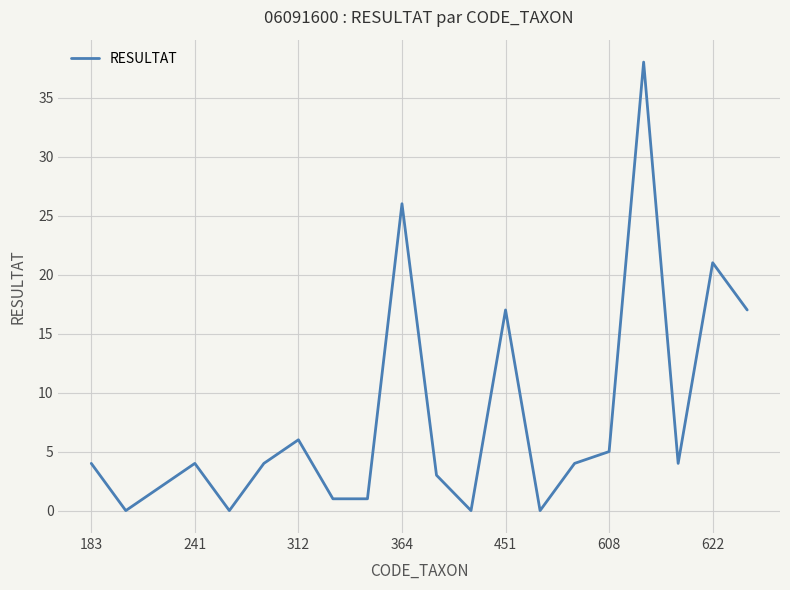

Reading right to left, what are all the values shown in this chart?

17	21	4	38	5	4	0	17	0	3	26	1	1	6	4	0	4	2	0	4